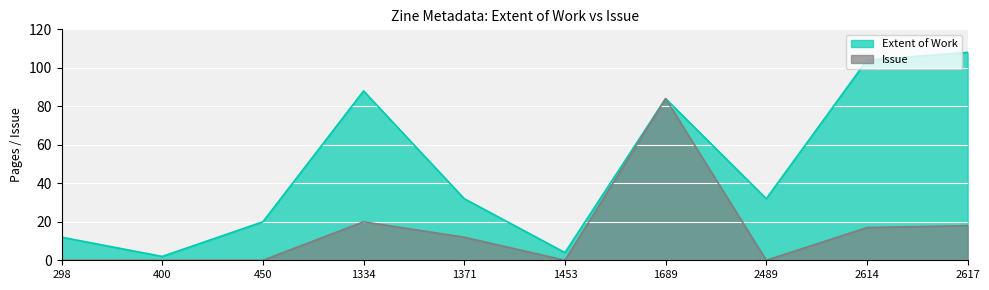

What is the value of the Extent of Work point at the 8th from the left?

32